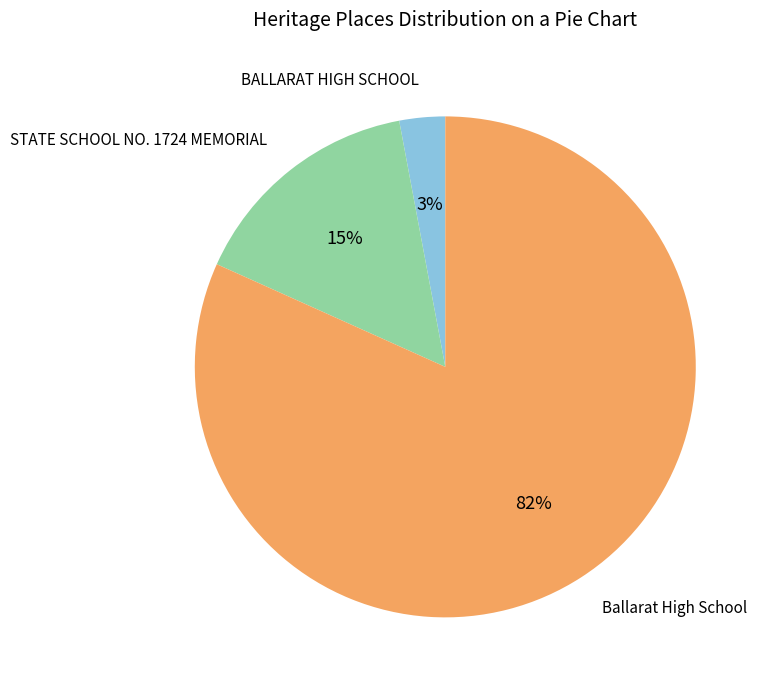

Does any single category account for the majority?

Yes